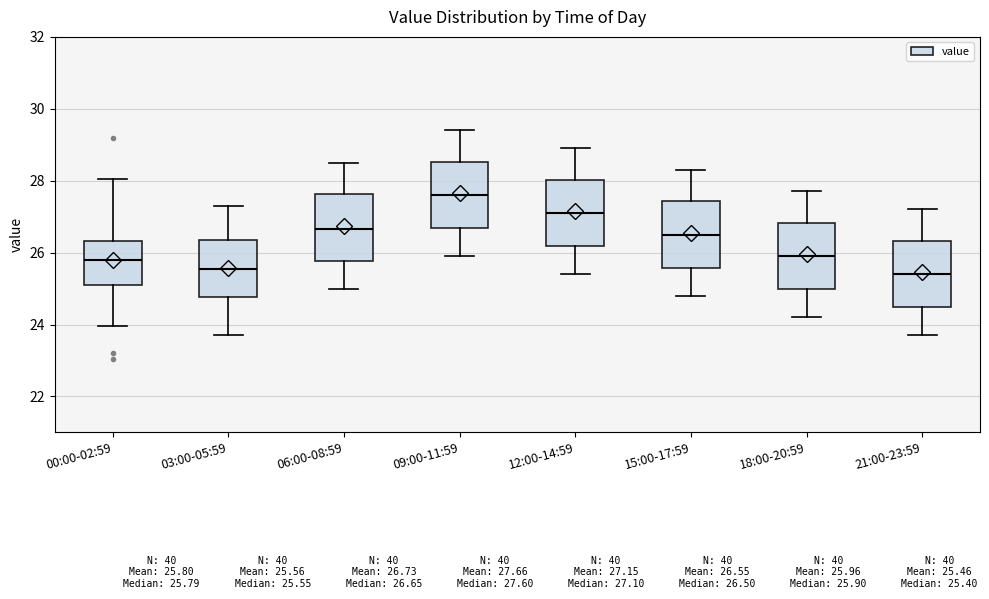

Reading left to right, transcribe this box plot: for each box, give where its median line is, the range the box spans, and where its two whiskers end, as read against the y-axis. The values are not printed on the chart, so give them approximately, as read against the axis.

00:00-02:59: median 25.8, box 25.0 to 26.4, whiskers 24.0 to 28.0
03:00-05:59: median 25.6, box 24.8 to 26.4, whiskers 23.8 to 27.4
06:00-08:59: median 26.6, box 25.8 to 27.6, whiskers 25.0 to 28.6
09:00-11:59: median 27.6, box 26.6 to 28.6, whiskers 26.0 to 29.4
12:00-14:59: median 27.2, box 26.2 to 28.0, whiskers 25.4 to 29.0
15:00-17:59: median 26.6, box 25.6 to 27.4, whiskers 24.8 to 28.4
18:00-20:59: median 26.0, box 25.0 to 26.8, whiskers 24.2 to 27.8
21:00-23:59: median 25.4, box 24.4 to 26.4, whiskers 23.8 to 27.2